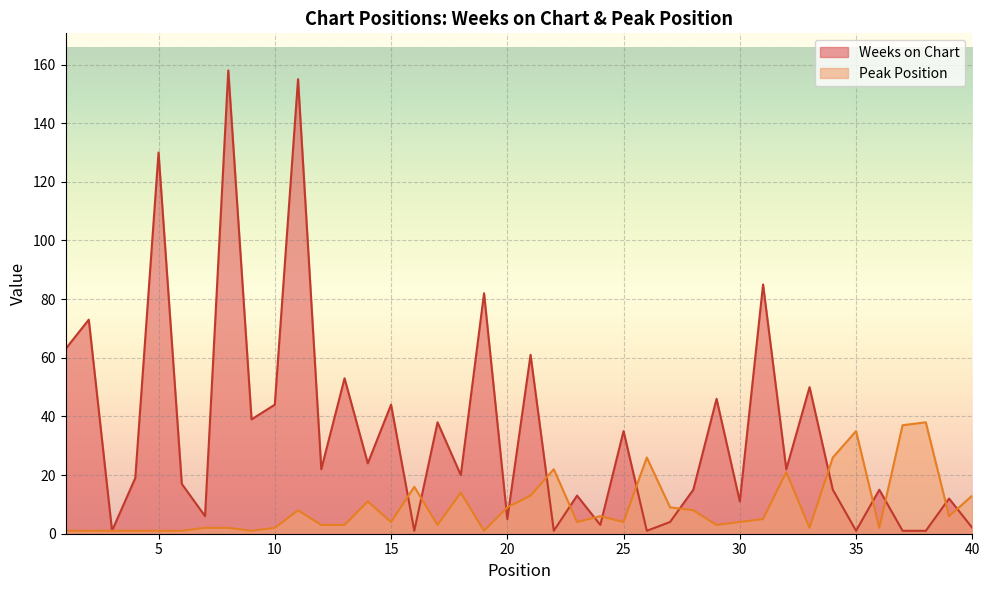

What is the average value of the Weeks on Chart series?

35